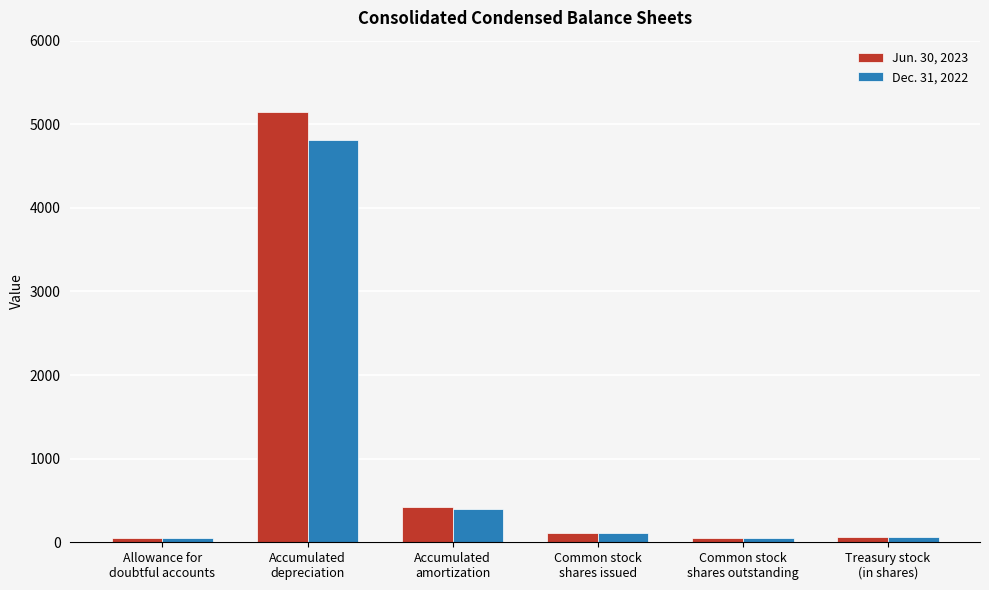

How many data points does each series have?

6